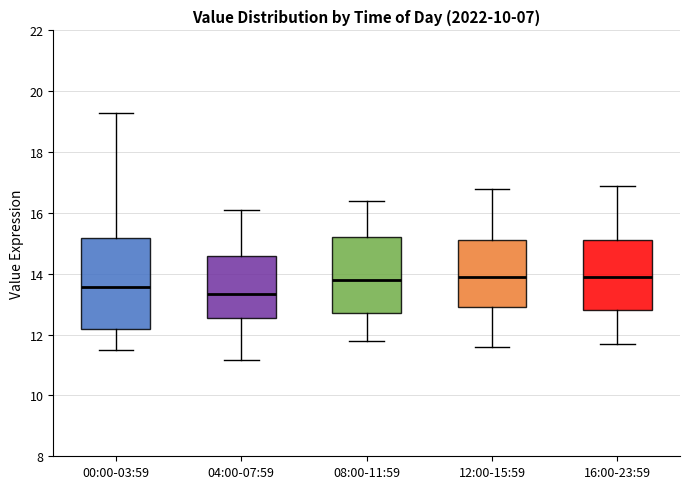

Reading left to right, read every box against the y-axis: the position of its median line, the range the box covers, and the ends of its whiskers. The values are not printed on the chart, so give them approximately, as read against the axis.

00:00-03:59: median 13.6, box 12.2 to 15.2, whiskers 11.6 to 19.2
04:00-07:59: median 13.4, box 12.6 to 14.6, whiskers 11.2 to 16.2
08:00-11:59: median 13.8, box 12.8 to 15.2, whiskers 11.8 to 16.4
12:00-15:59: median 14.0, box 13.0 to 15.2, whiskers 11.6 to 16.8
16:00-23:59: median 14.0, box 12.8 to 15.2, whiskers 11.8 to 17.0